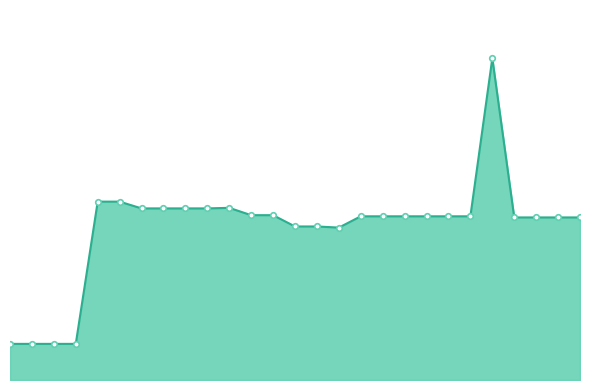

List the labels in order of value, largest first.

22, 4, 5, 10, 6, 7, 8, 9, 11, 12, 16, 17, 18, 19, 20, 21, 23, 24, 25, 26, 13, 14, 15, 0, 1, 2, 3